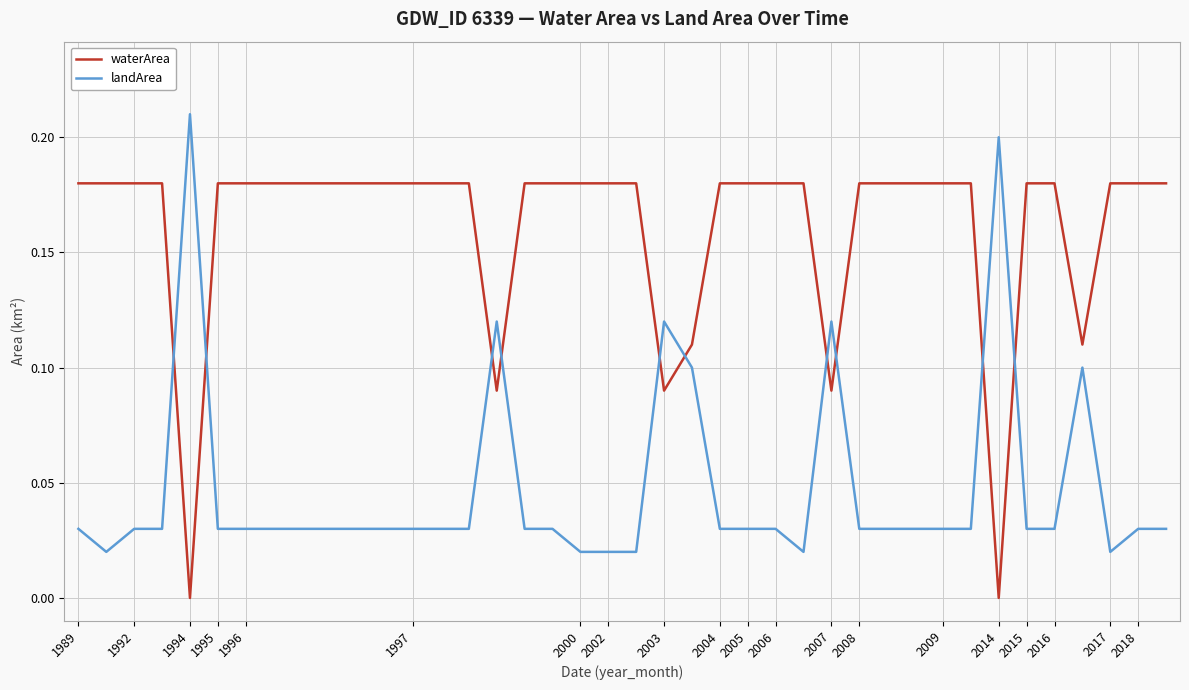

How many intersections are there between waterArea and landArea?

10